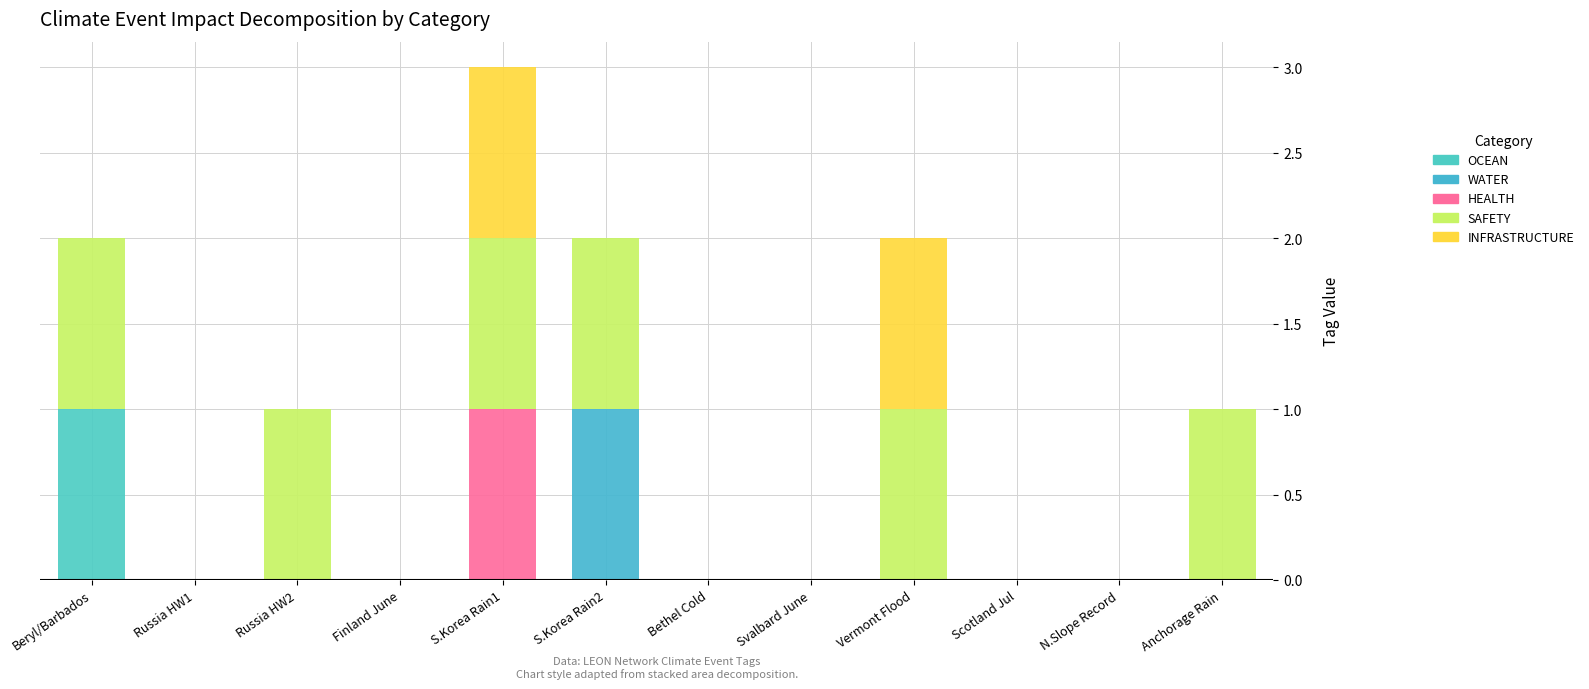

Count the number of categories in the chart.

12